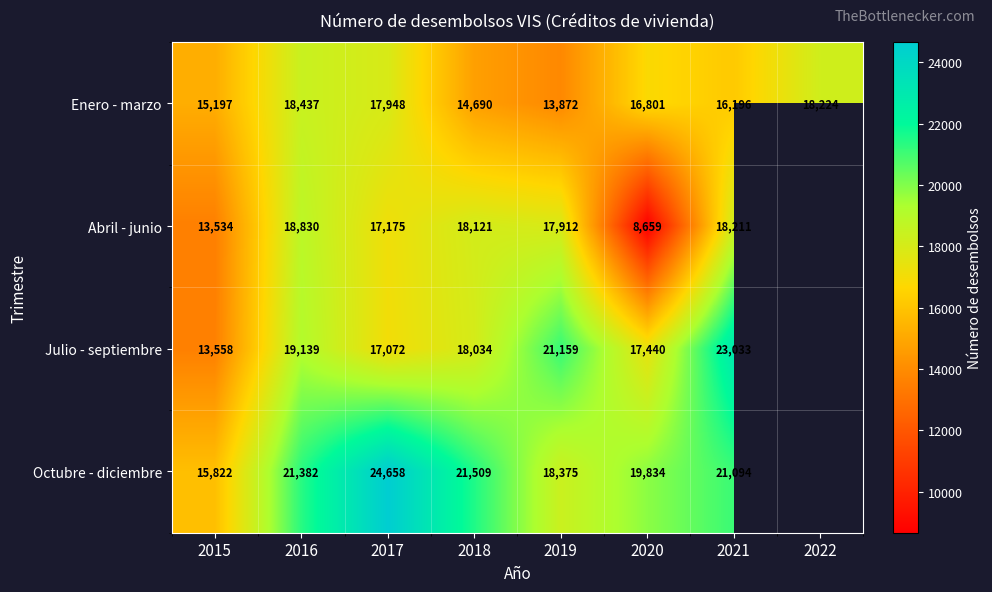

At which label does Enero - marzo first exceed 16801?

2016